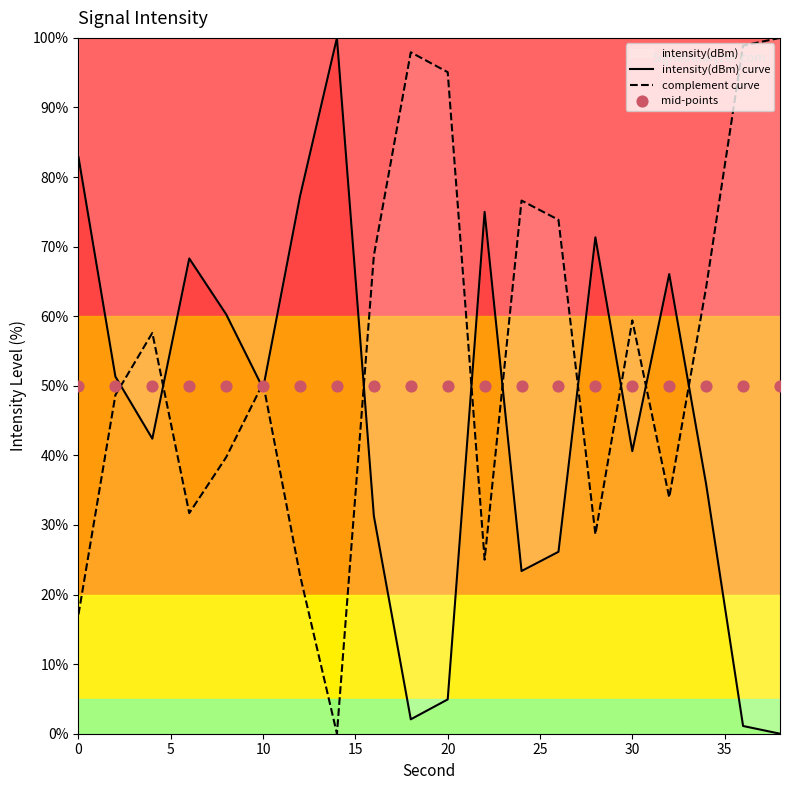

What are all the series names shown in the legend?

intensity(dBm) curve, complement curve, mid-points